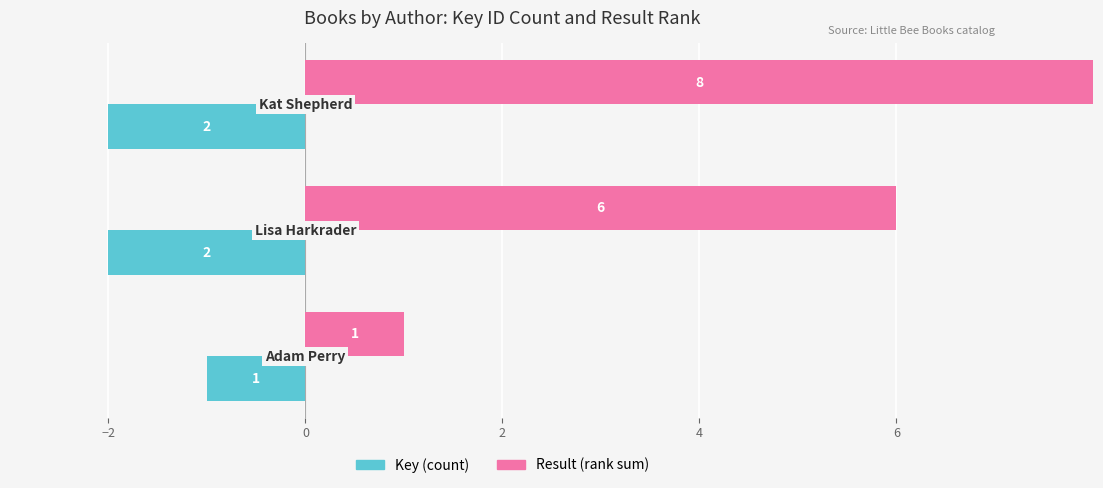

List the series in order of their overall mean, lowest first.

Key (count), Result (rank sum)